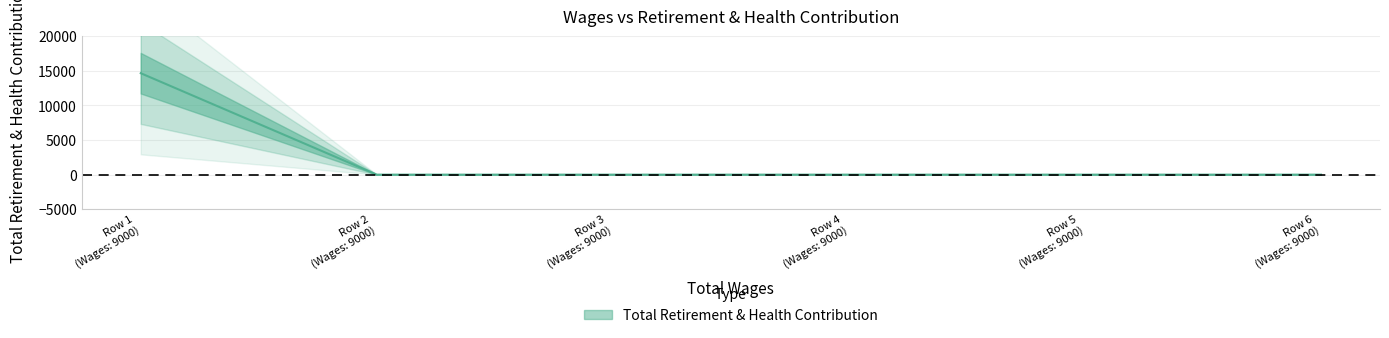

What is the difference between the values at 9000.0 and 9000.0?

14650